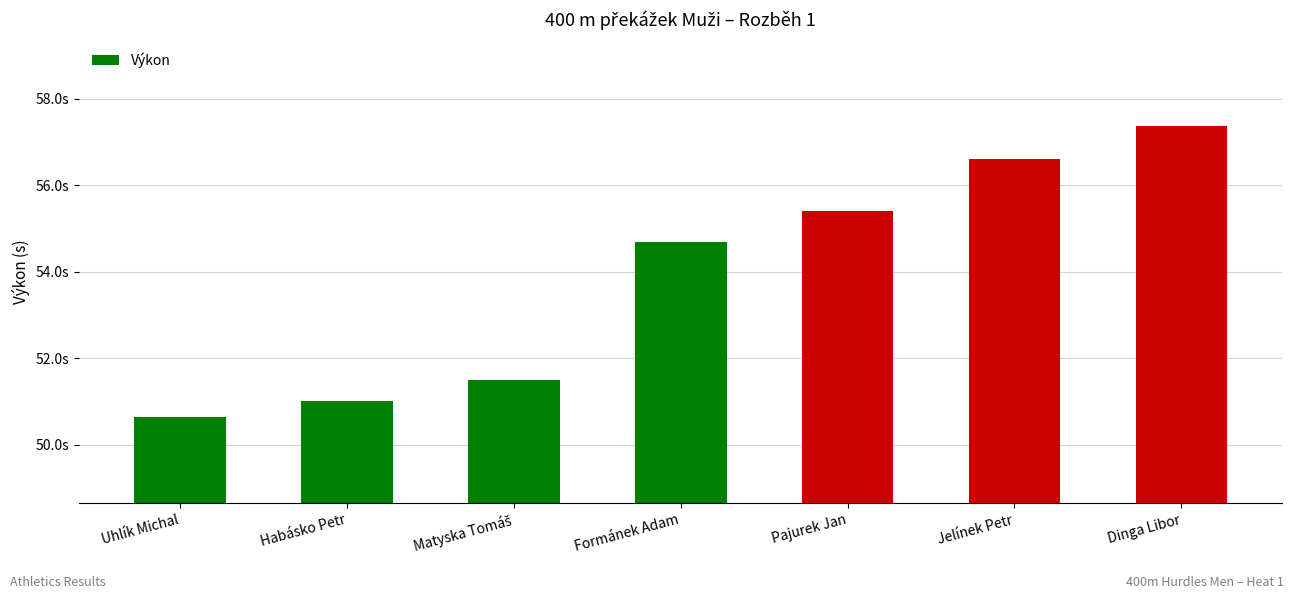

List the labels in order of value, smallest first.

Uhlík Michal, Habásko Petr, Matyska Tomáš, Formánek Adam, Pajurek Jan, Jelínek Petr, Dinga Libor